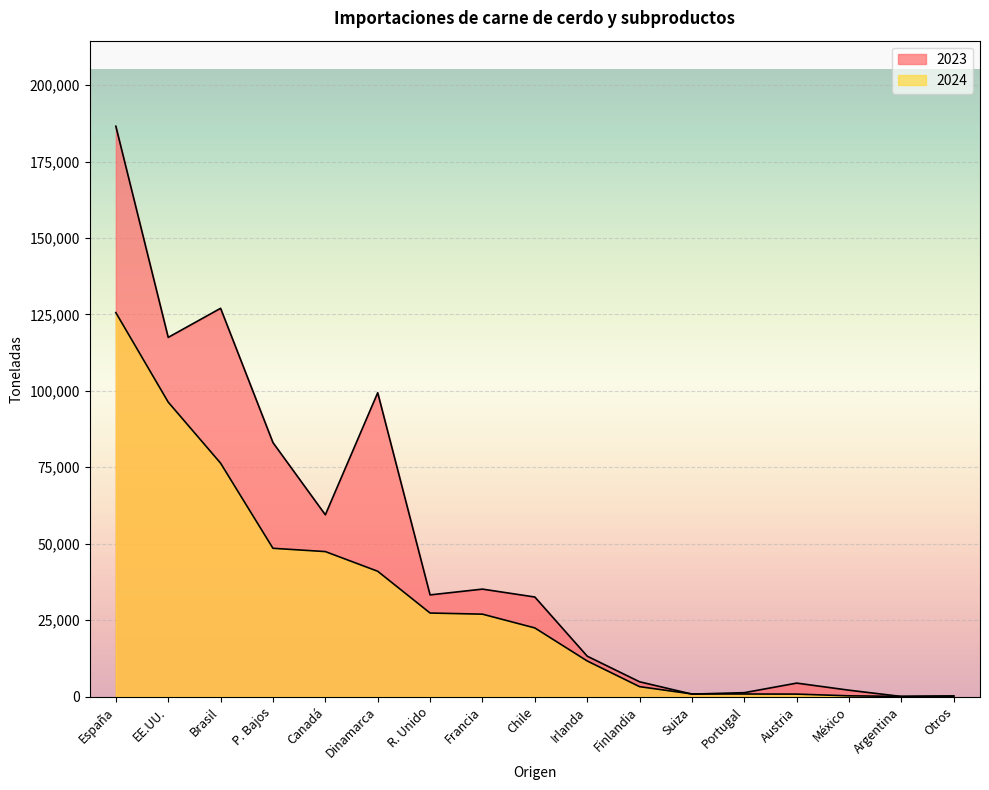

What is the maximum value shown in the chart?

186538